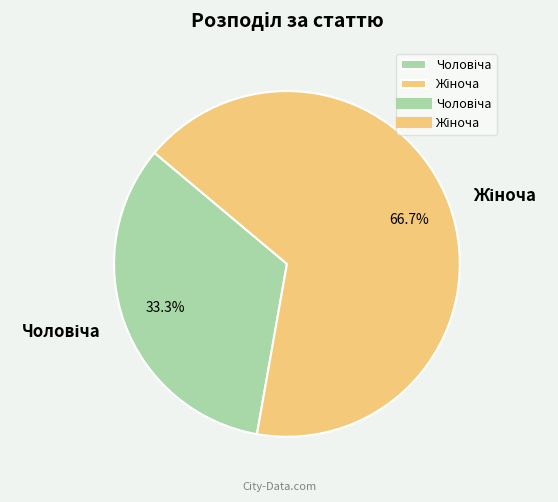

Does any single category account for the majority?

Yes